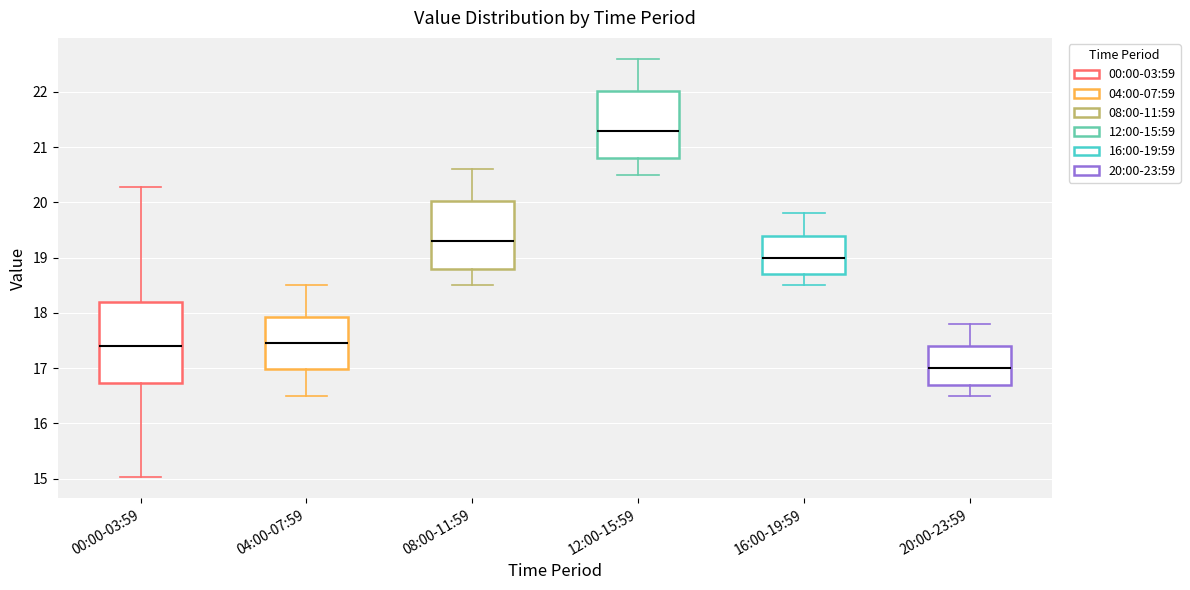

Where is the upper edge of the box for 20:00-23:59 on the y-axis? The values are not printed on the chart, so give them approximately, as read against the axis.

17.4